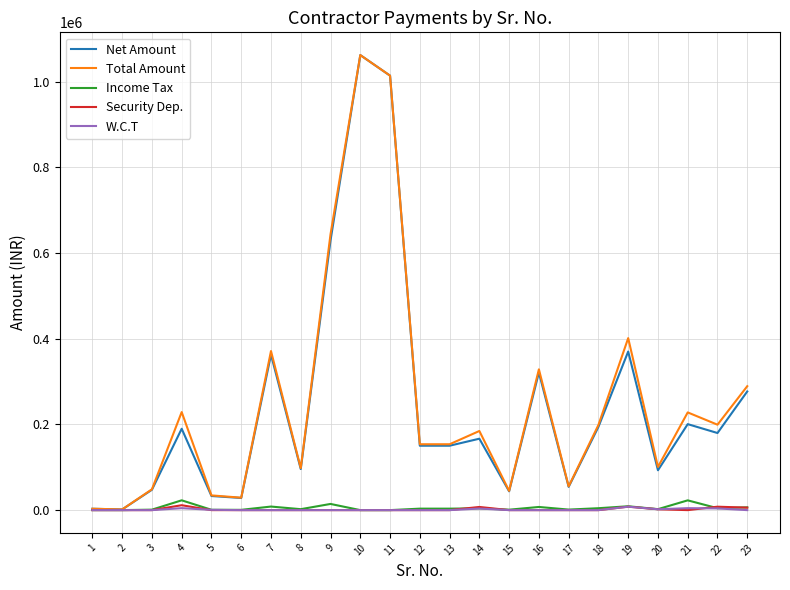

Where does the Net Amount series first go above 166638?

4